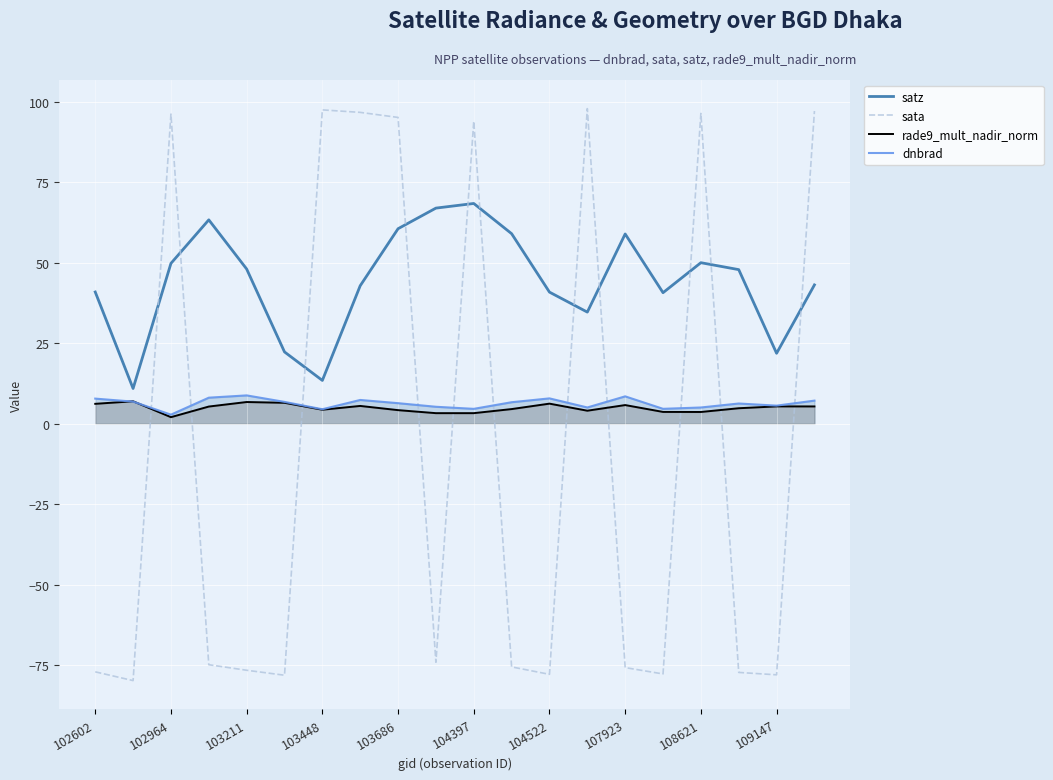

True or false: satz and sata intersect in this chart.

True